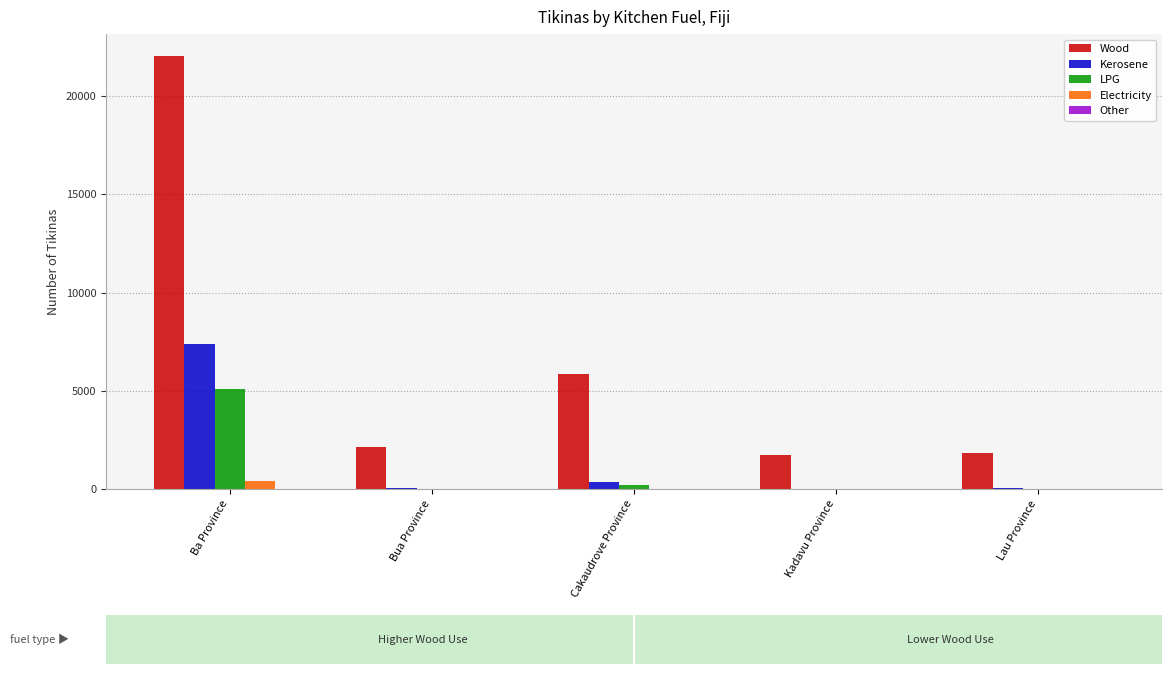

What is the greatest value displayed?

22053